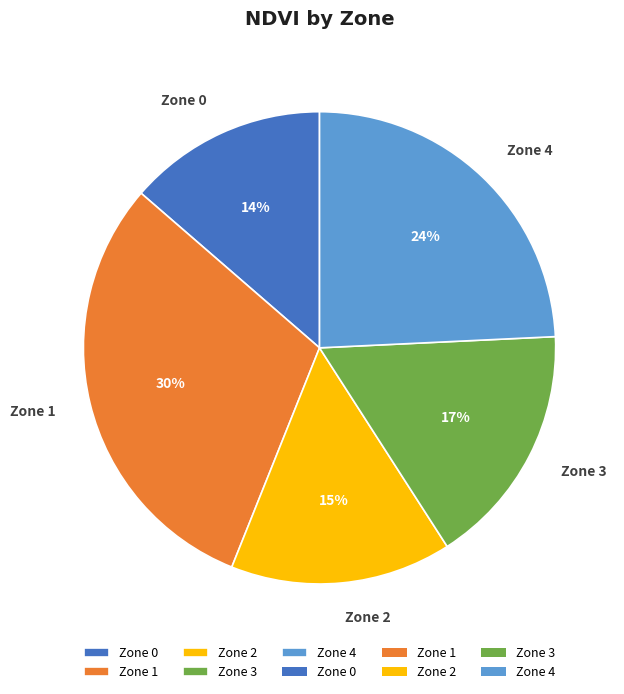

To the nearest percent, what is the difference between the Zone 1 and Zone 2 slice percentages?

15%